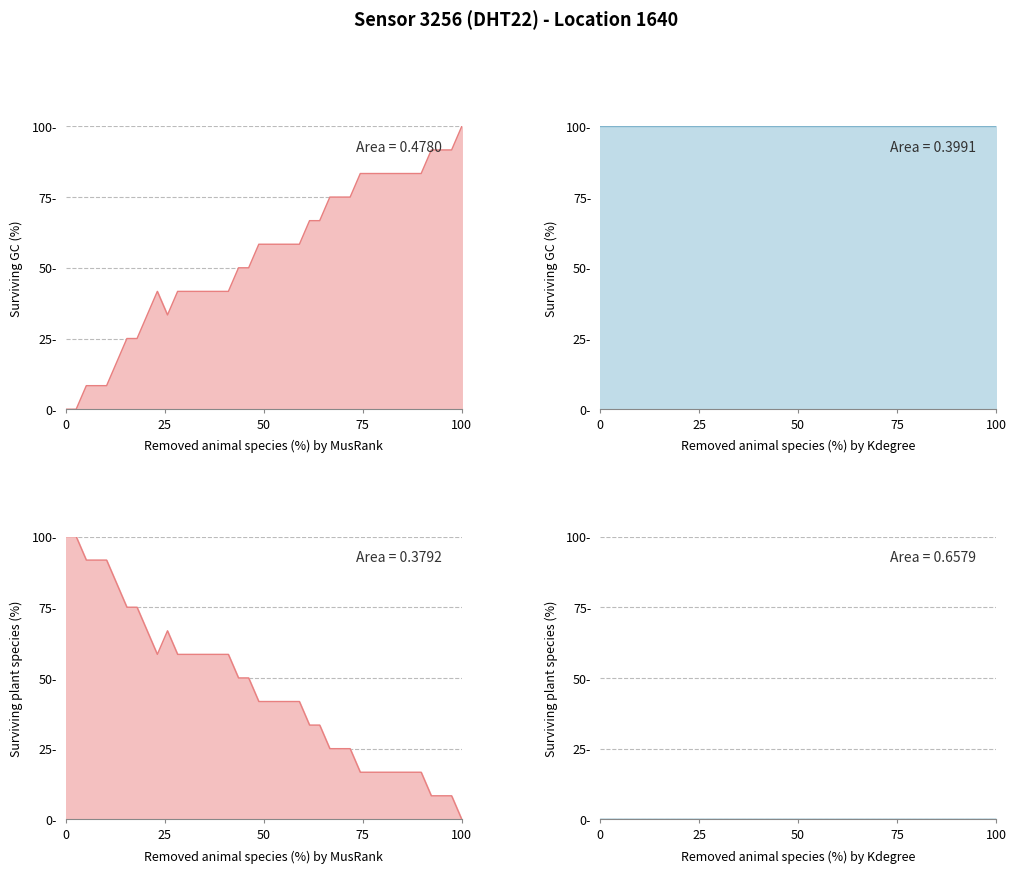

Reading left to right, list all the values displayed in this chart.

0.0	0.0	8.3	8.3	8.3	16.7	25.0	25.0	33.3	41.7	33.3	41.7	41.7	41.7	41.7	41.7	41.7	50.0	50.0	58.3	58.3	58.3	58.3	58.3	66.7	66.7	75.0	75.0	75.0	83.3	83.3	83.3	83.3	83.3	83.3	83.3	91.7	91.7	91.7	100.0